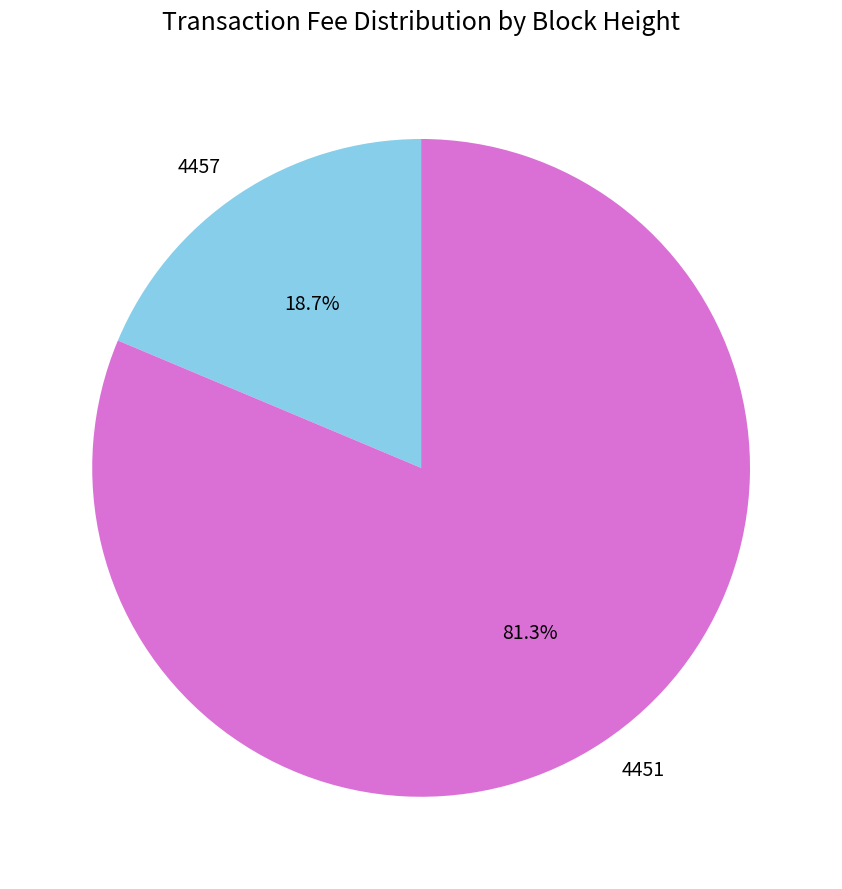

To the nearest percent, what is the difference between the 4451 and 4457 slice percentages?

63%